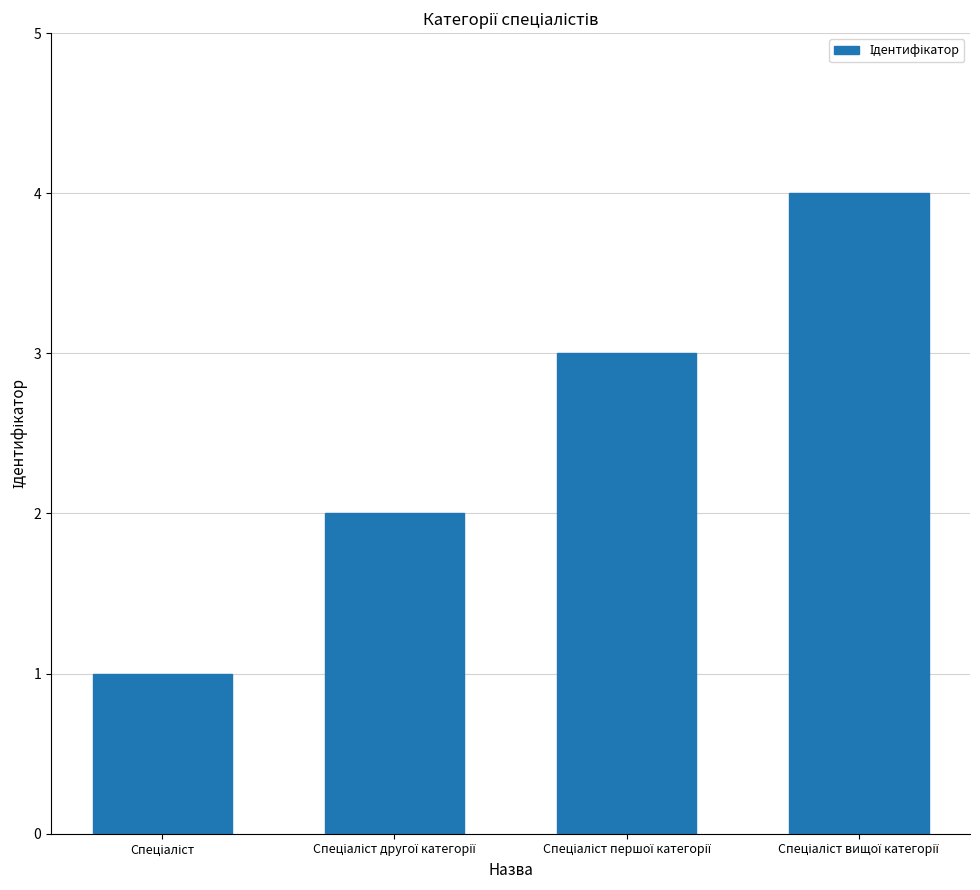

How many data points are less than 3?

2